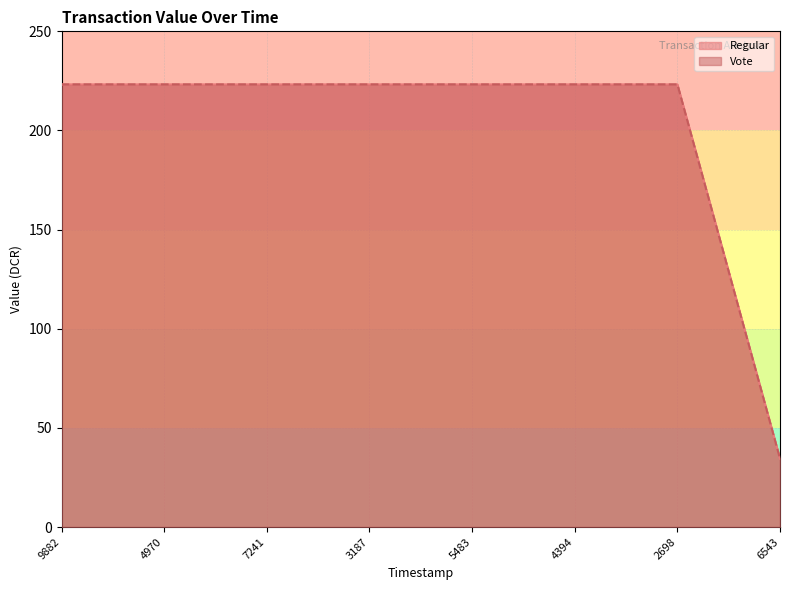

Which series has the widest spread of values?

Regular